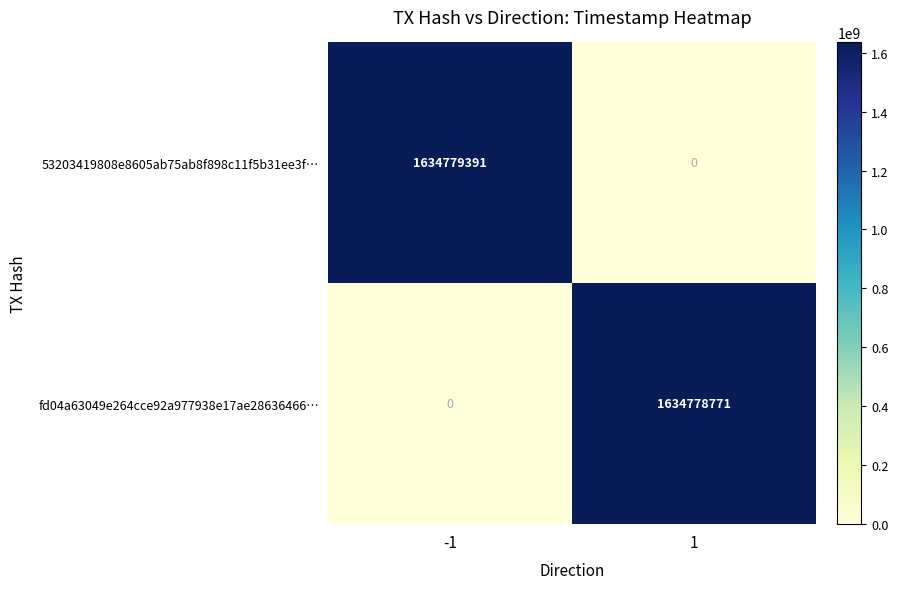

What is the sum of the 53203419808e8605ab75ab8f898c11f5b31ee3f… values at 1 and -1?

1634779391